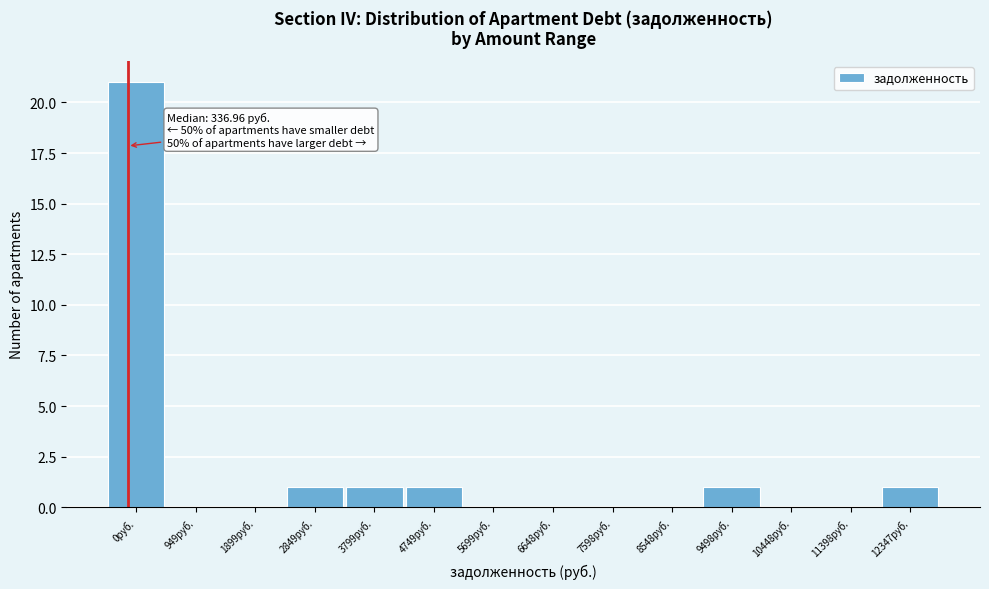

Reading left to right, extract all data points from this chart.

0руб.=21	949руб.=0	1899руб.=0	2849руб.=1	3799руб.=1	4749руб.=1	5699руб.=0	6648руб.=0	7598руб.=0	8548руб.=0	9498руб.=1	10448руб.=0	11398руб.=0	12347руб.=1